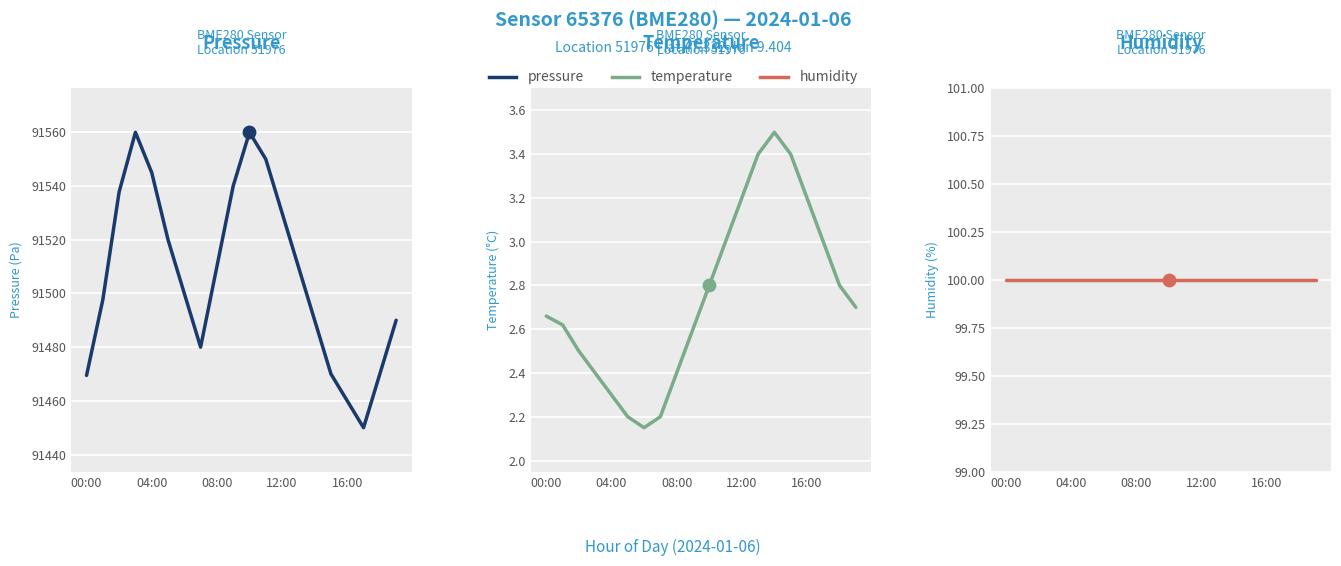

Which series has the largest Y range (max minus min)?

pressure